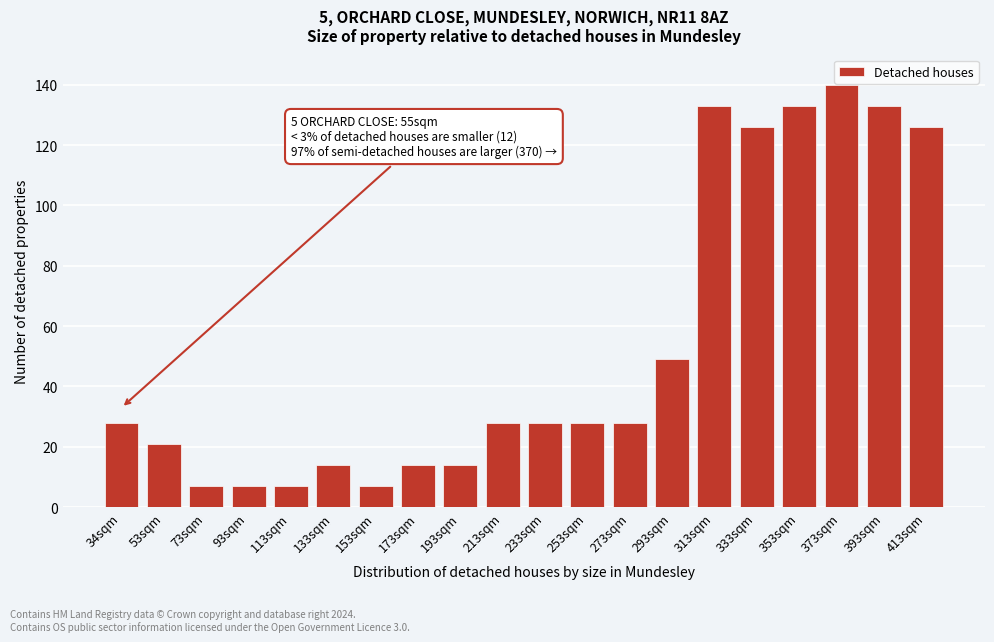

Reading left to right, transcribe all the data shown in this chart.

34sqm=28	53sqm=21	73sqm=7	93sqm=7	113sqm=7	133sqm=14	153sqm=7	173sqm=14	193sqm=14	213sqm=28	233sqm=28	253sqm=28	273sqm=28	293sqm=49	313sqm=133	333sqm=126	353sqm=133	373sqm=140	393sqm=133	413sqm=126